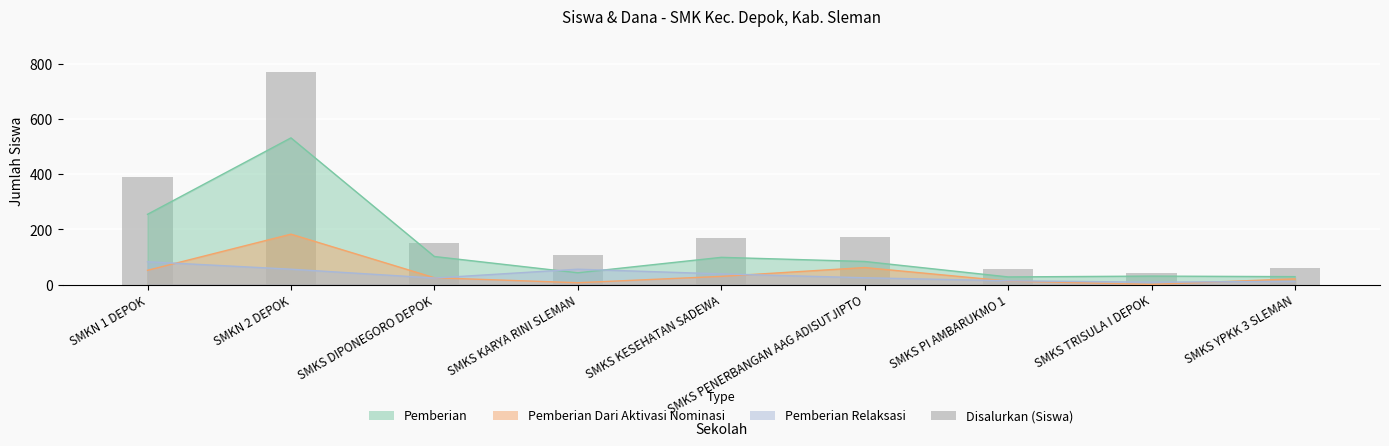

How many data points are less than 151?

4